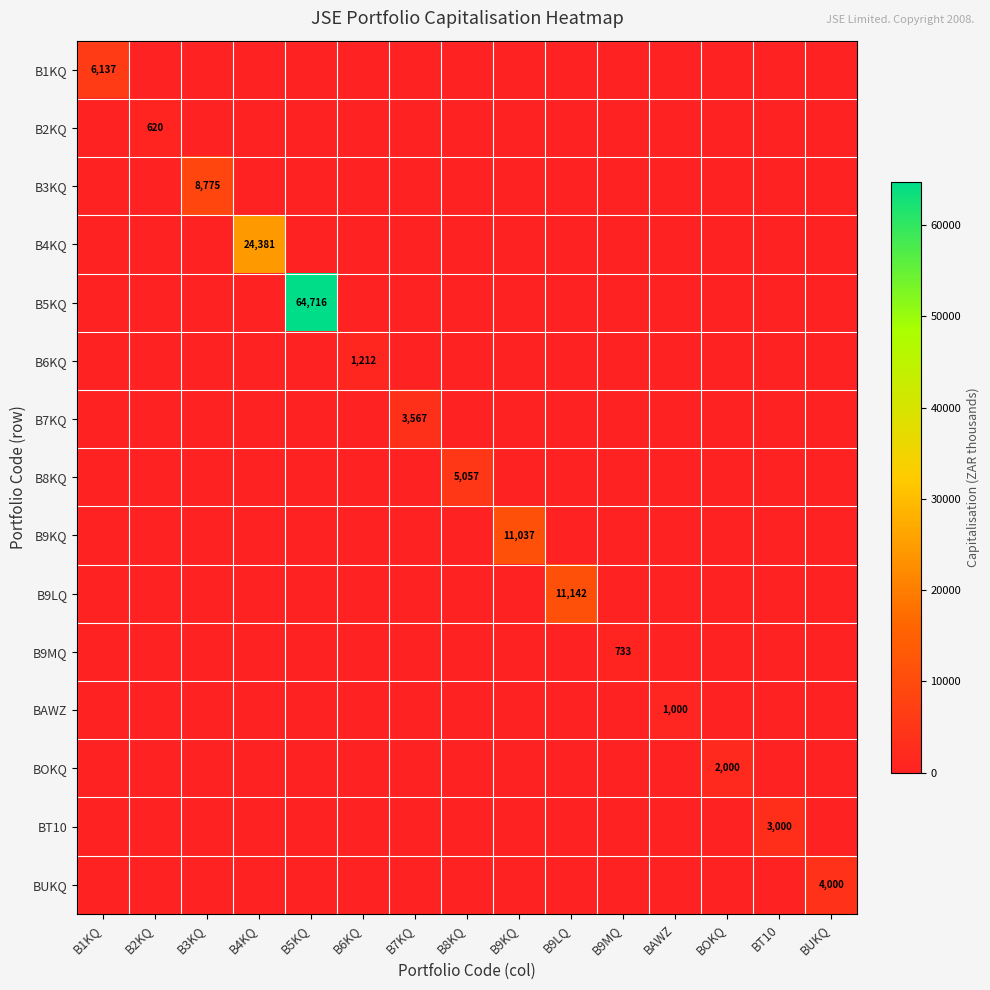

Is the value of BAWZ at BOKQ greater than the value of B8KQ at B9KQ?

No